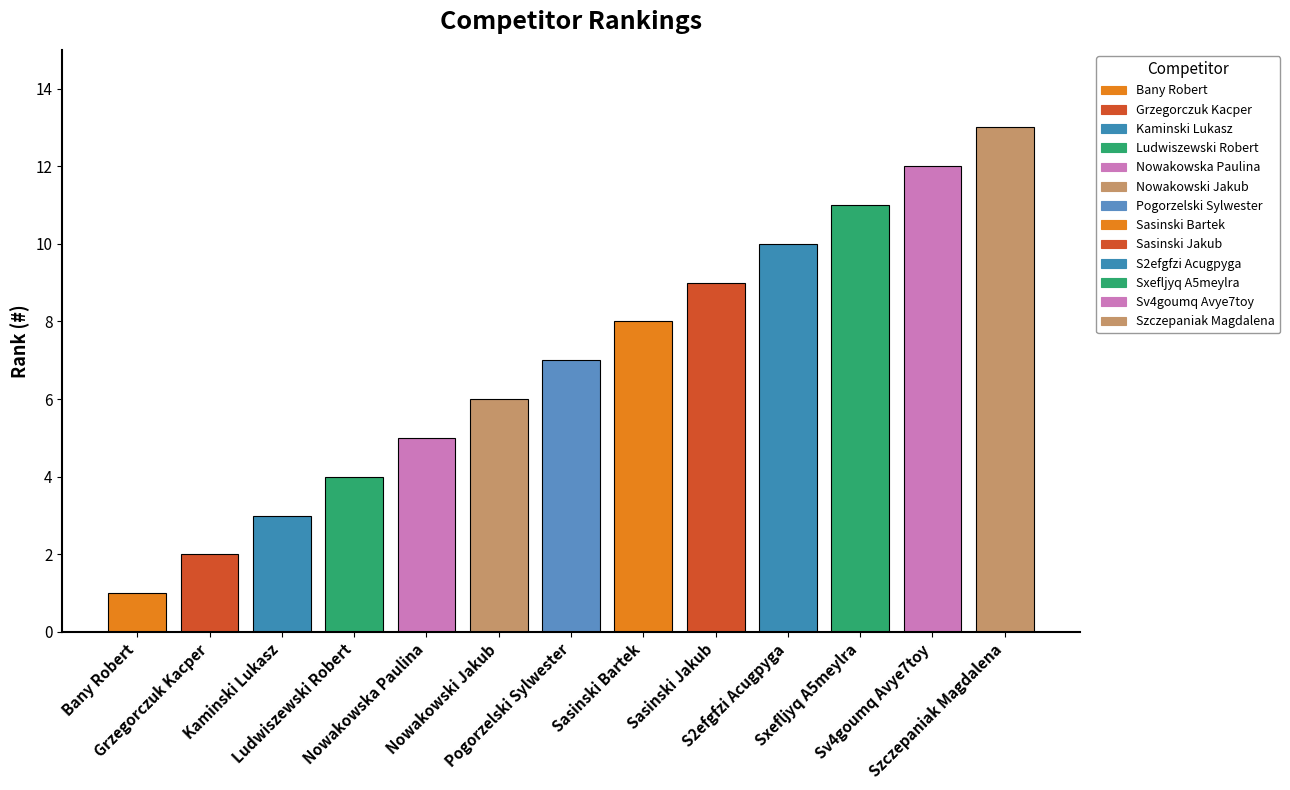

What is the change in value from Pogorzelski Sylwester to Sasinski Jakub?

+2